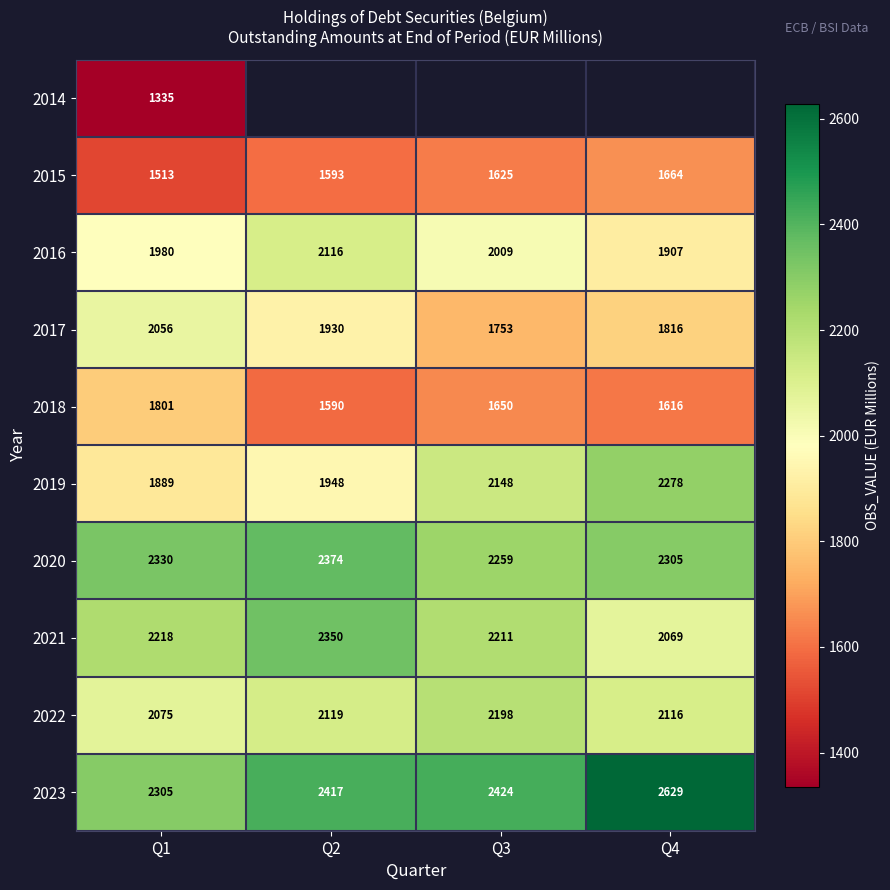

What is the difference between the maximum and minimum values in the 2022 series?

123